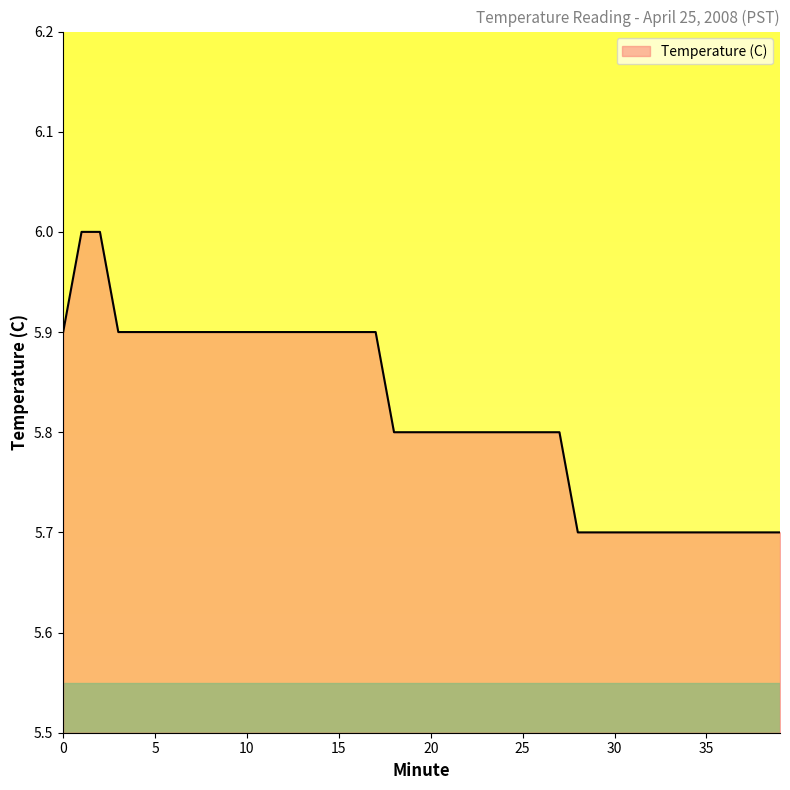

Where is the data nearest to the value 5?

28